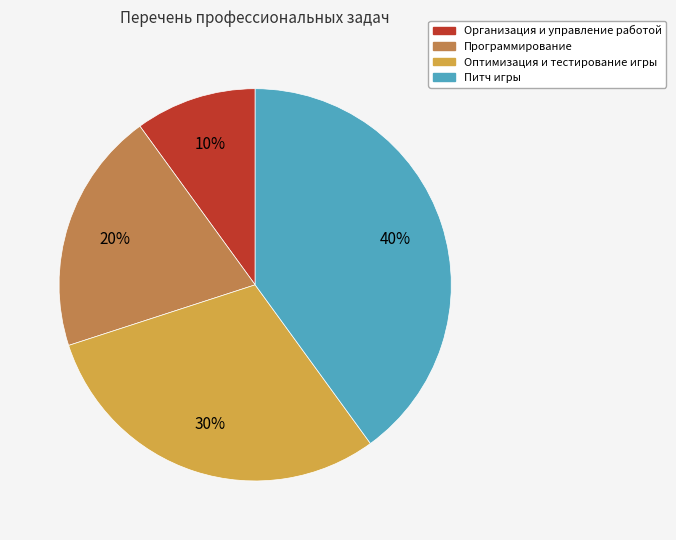

Rank the categories by value from lowest to highest.

Организация и управление работой, Программирование, Оптимизация и тестирование игры, Питч игры